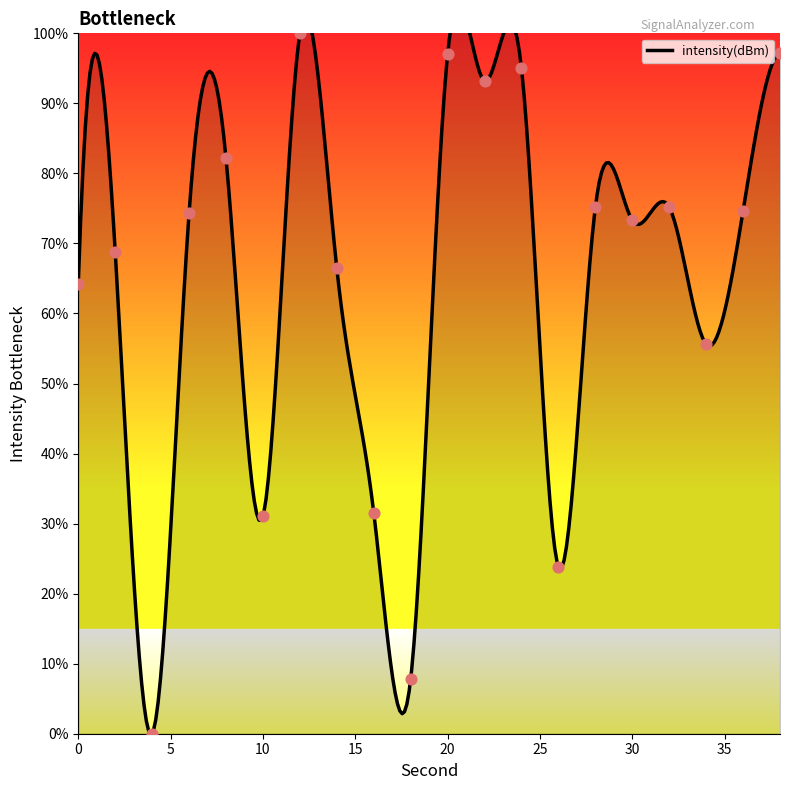

Approximately how many times larger is the value at 22 compared to 20?

1.0